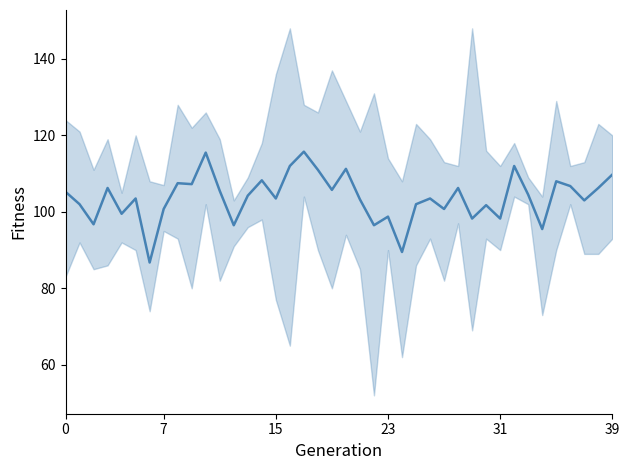

True or false: the data shows 72.6 at 36.

False